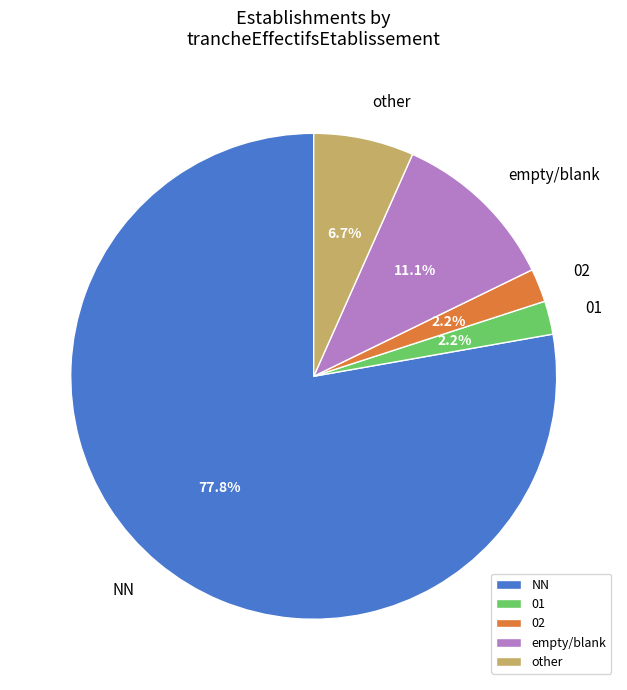

What percentage do NN and empty/blank together represent?

88.9%